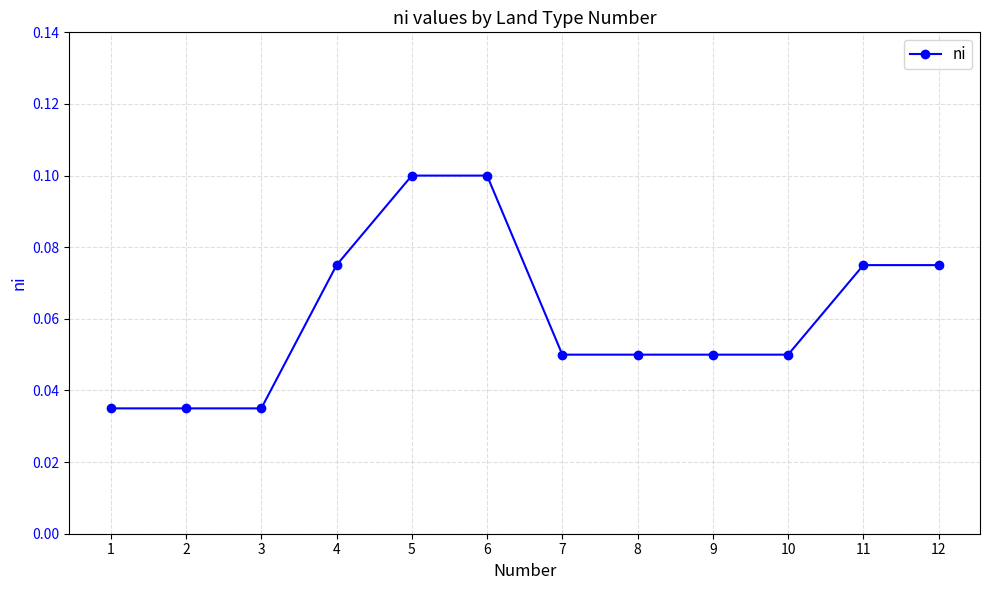

The value at 8 is 0.0. True or false?

False